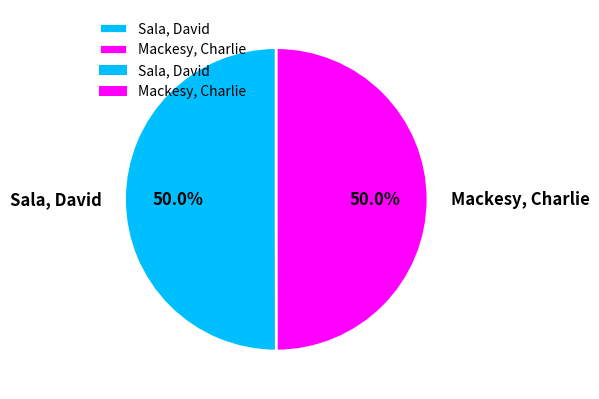

Count the number of slices in the pie.

2